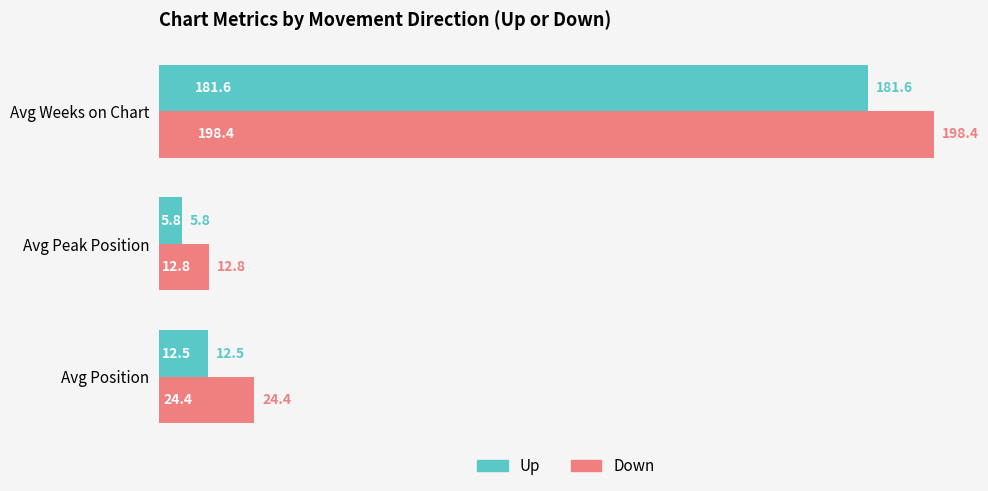

Is it true that Up equals 89.4 at Avg Weeks on Chart?

False